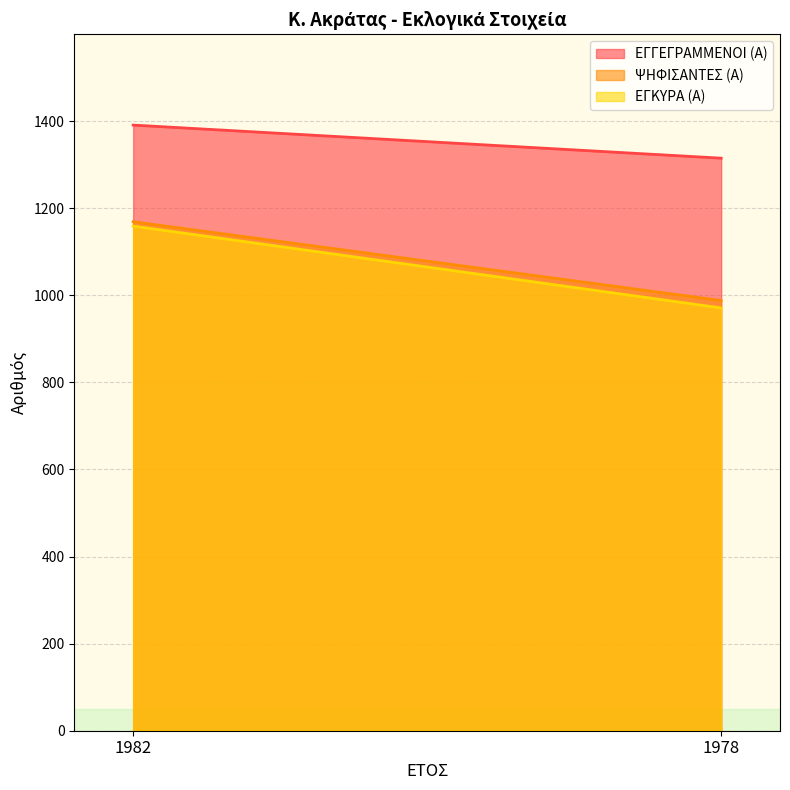

Which has a higher value, 1978 or 1982?

1982